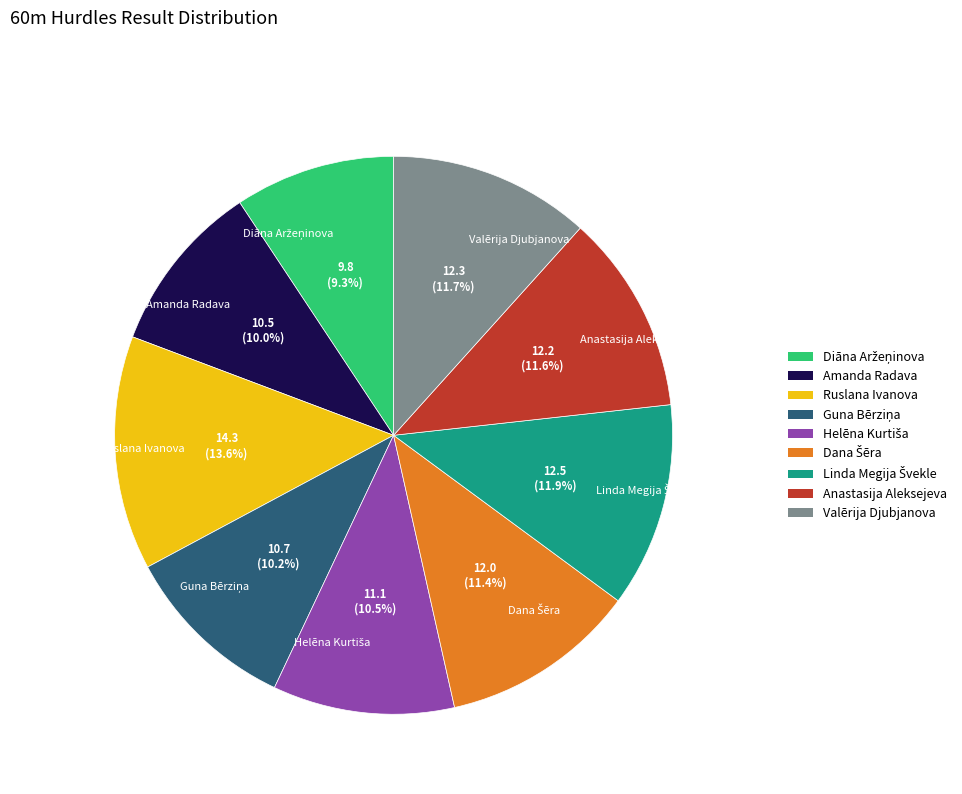

How much of the chart is everything except Valērija Djubjanova?

88.3%